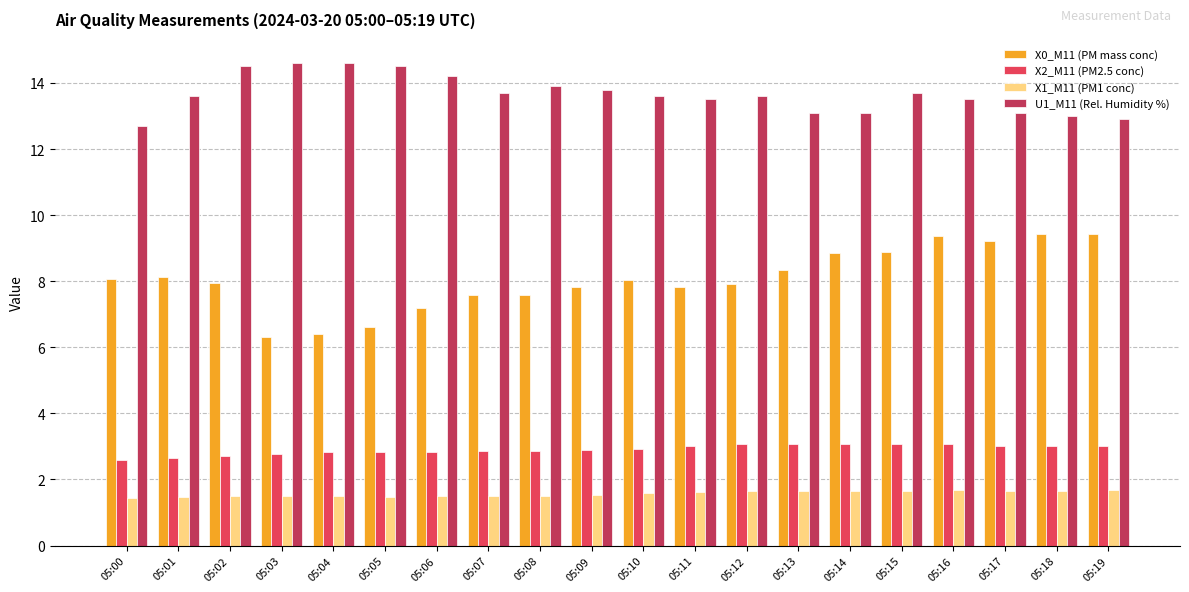

What are all the series names shown in the legend?

X0_M11 (PM mass conc), X2_M11 (PM2.5 conc), X1_M11 (PM1 conc), U1_M11 (Rel. Humidity %)